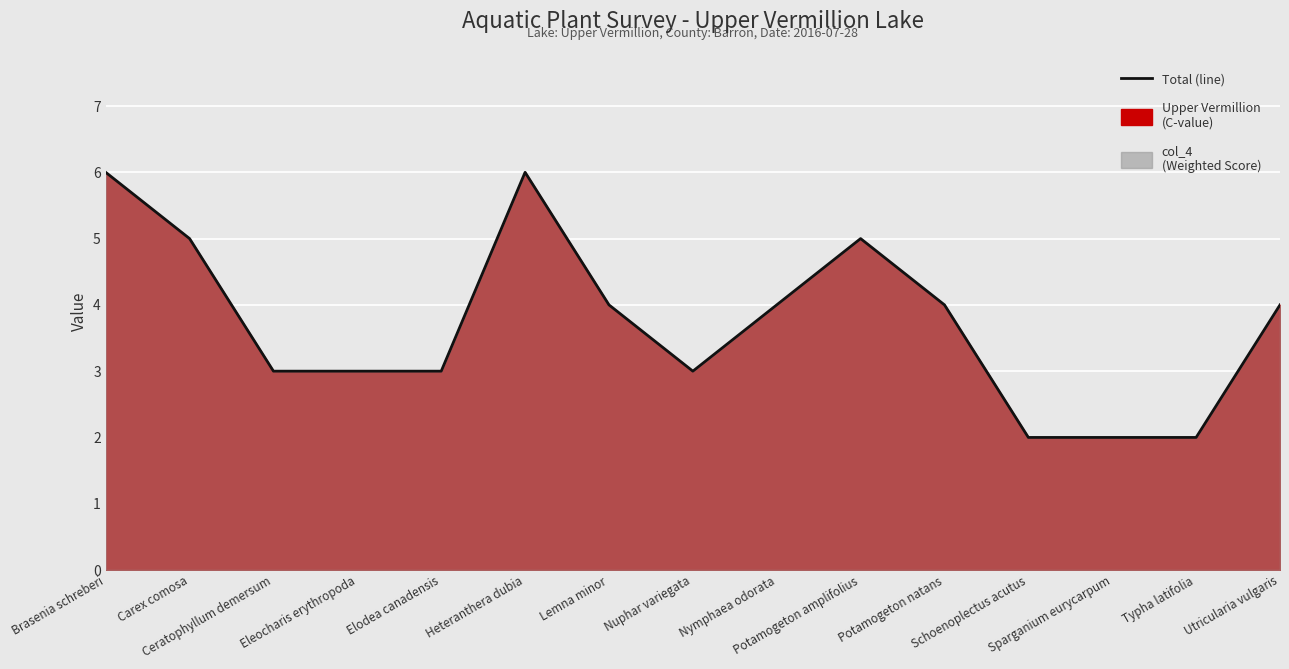

How many points are higher than both their immediate neighbors (excluding endpoints)?

2